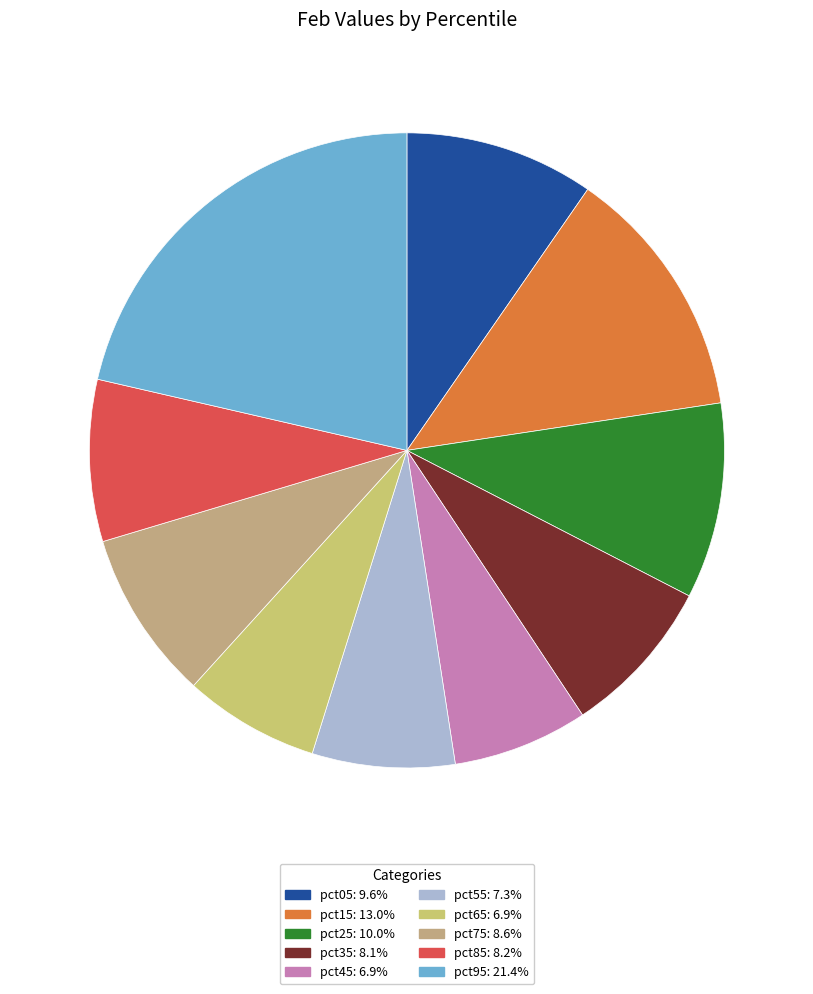

Is there a majority slice in this chart?

No